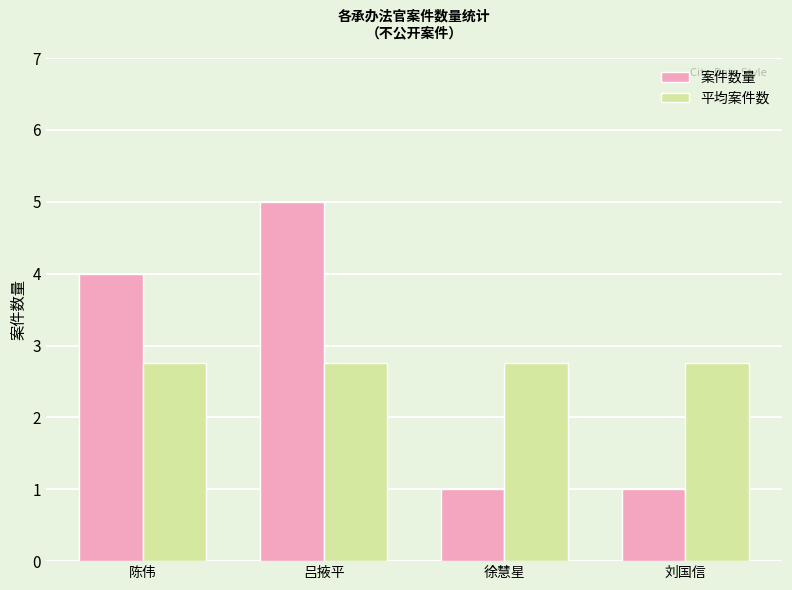

What is the total value across all series at 刘国信?

3.8